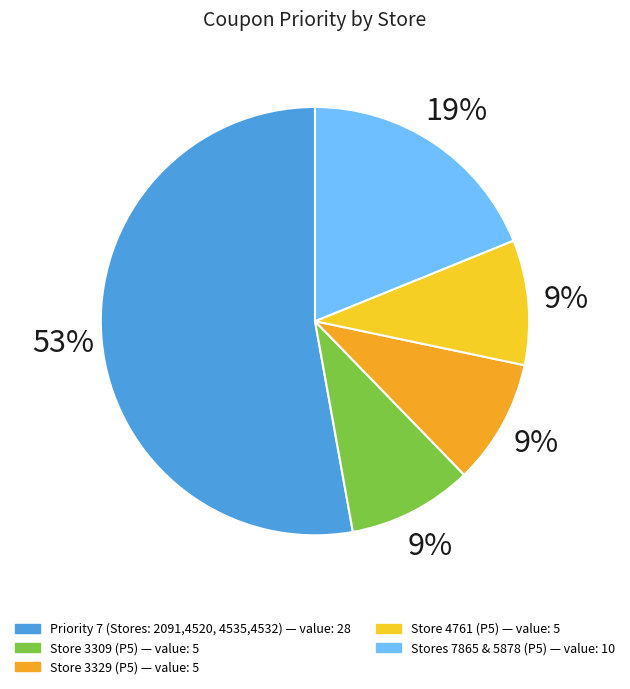

To the nearest percent, what is the average slice percentage?

20%